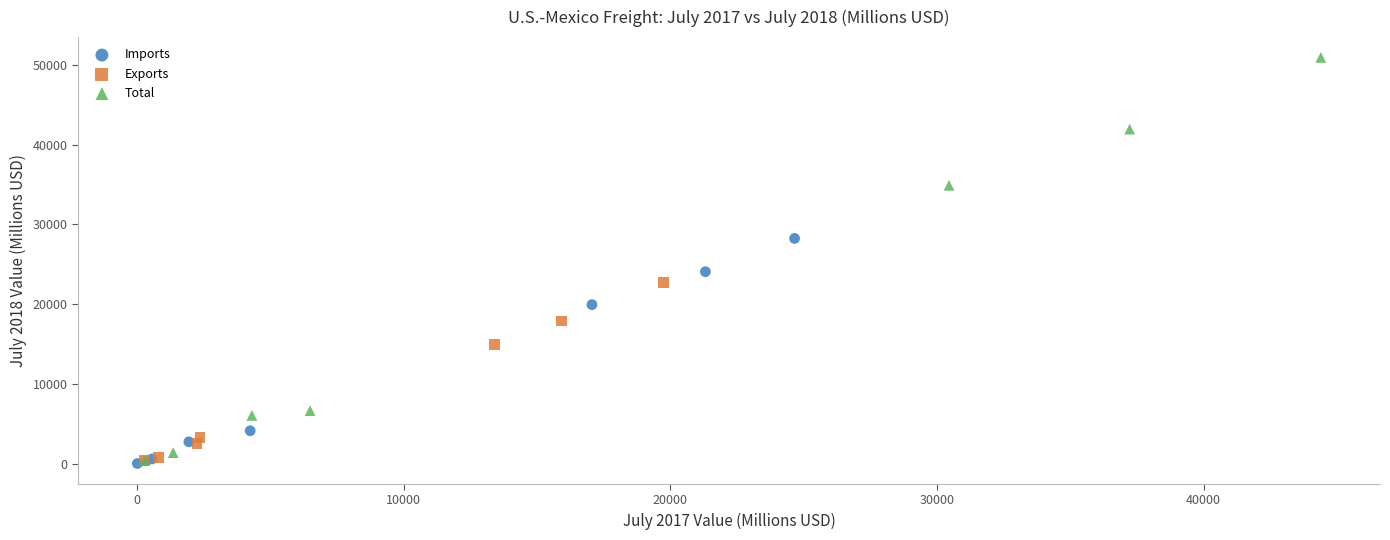

Which series contains the highest Y value?

Total